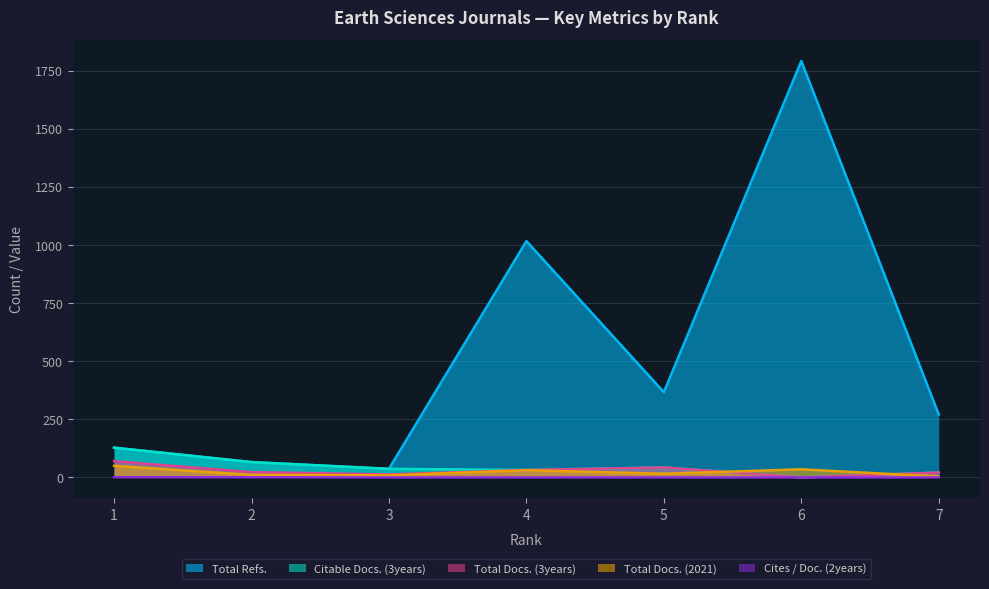

What are all the series names shown in the legend?

Total Refs., Citable Docs. (3years), Total Docs. (3years), Total Docs. (2021), Cites / Doc. (2years)